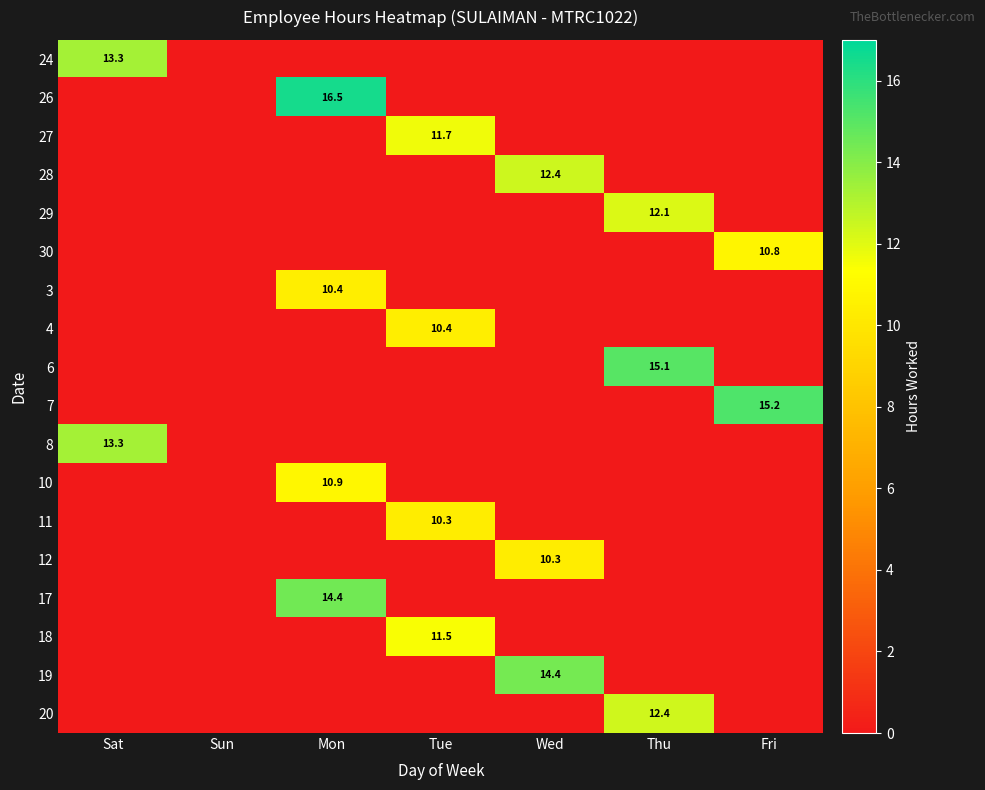

The 29 series shows 12.1 at Thu. True or false?

True